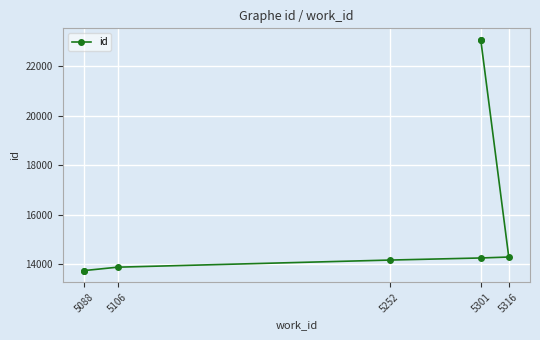

Approximately how many times larger is the value at 5088 compared to 5106?

1.0